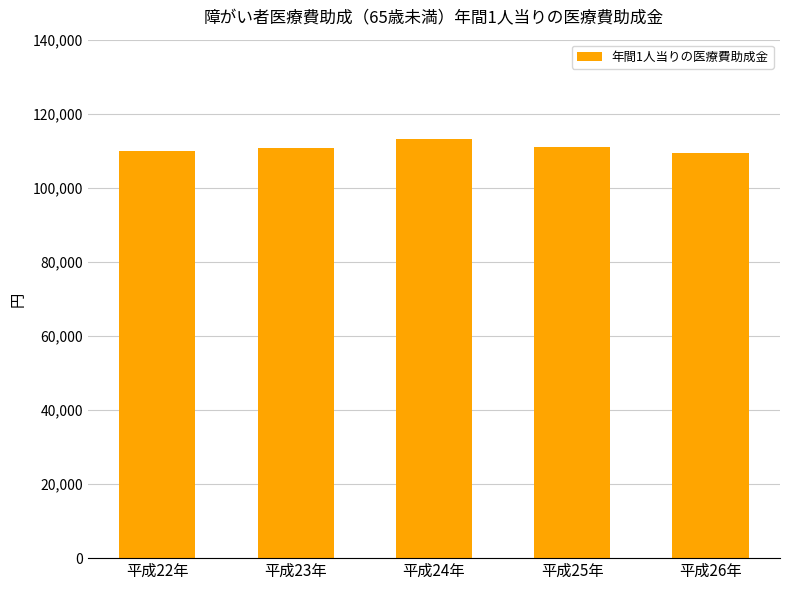

The value at 平成24年 is 113151. True or false?

True